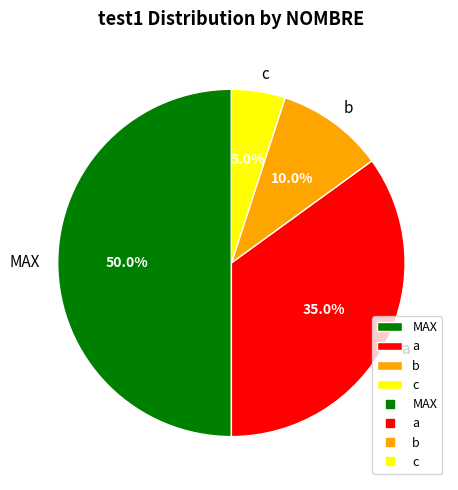

To the nearest percent, what is the average slice percentage?

25%